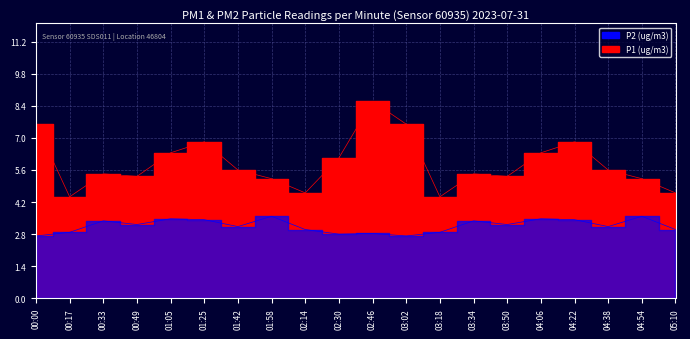

What is the minimum value shown in the chart?

2.7